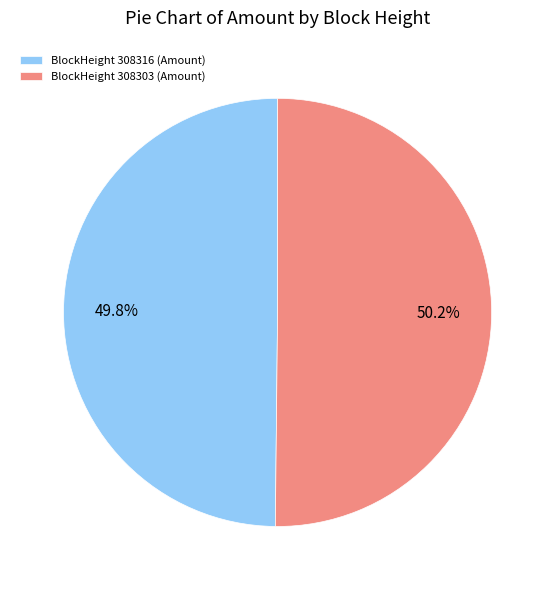

Approximately how many times larger is the value at BlockHeight 308303 (Amount) compared to BlockHeight 308316 (Amount)?

1.0